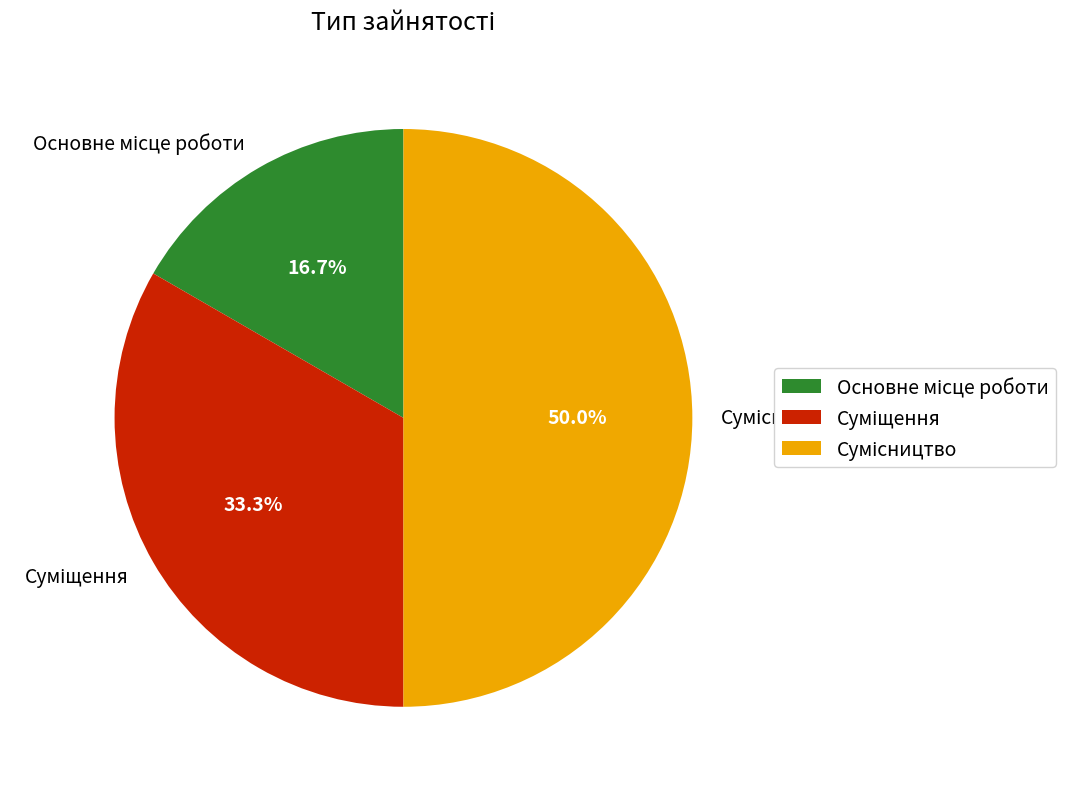

How many segments does this pie chart have?

3